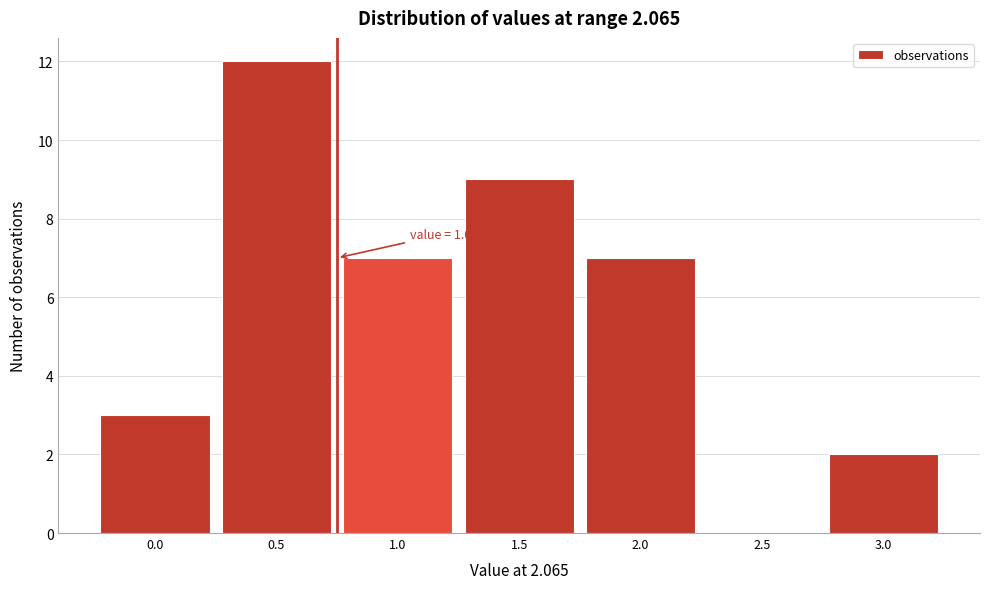

Reading left to right, extract all data points from this chart.

0.0=3	0.5=12	1.0=7	1.5=9	2.0=7	2.5=0	3.0=2